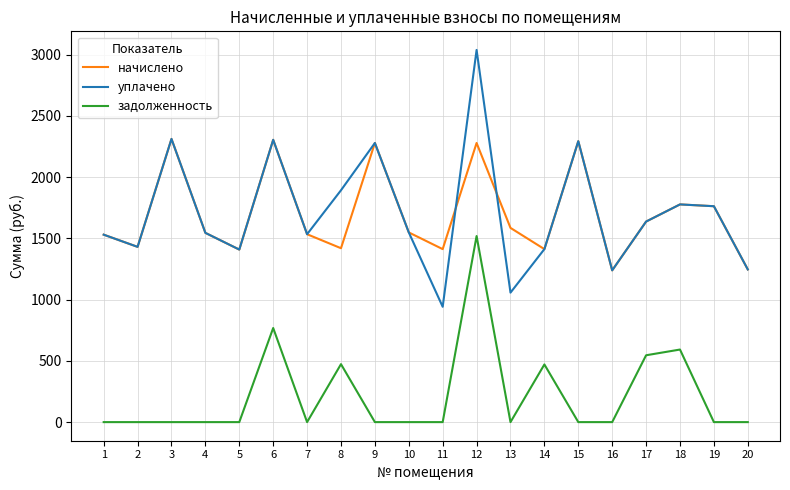

At which category is the sum across all series the highest?

12